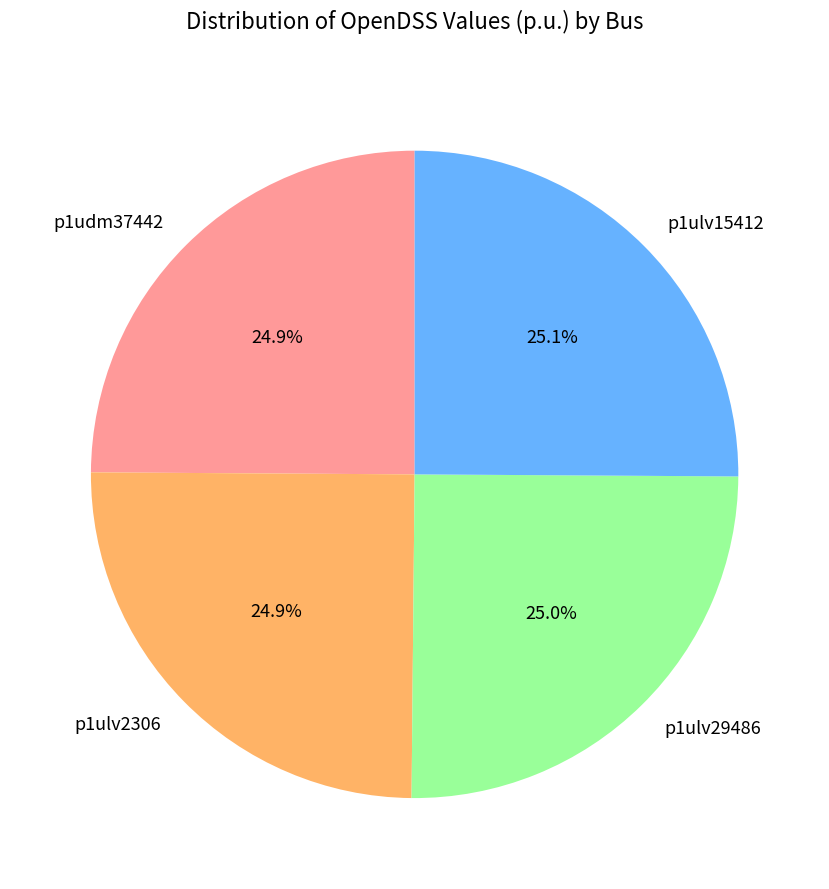

To the nearest percent, what is the average slice percentage?

25%